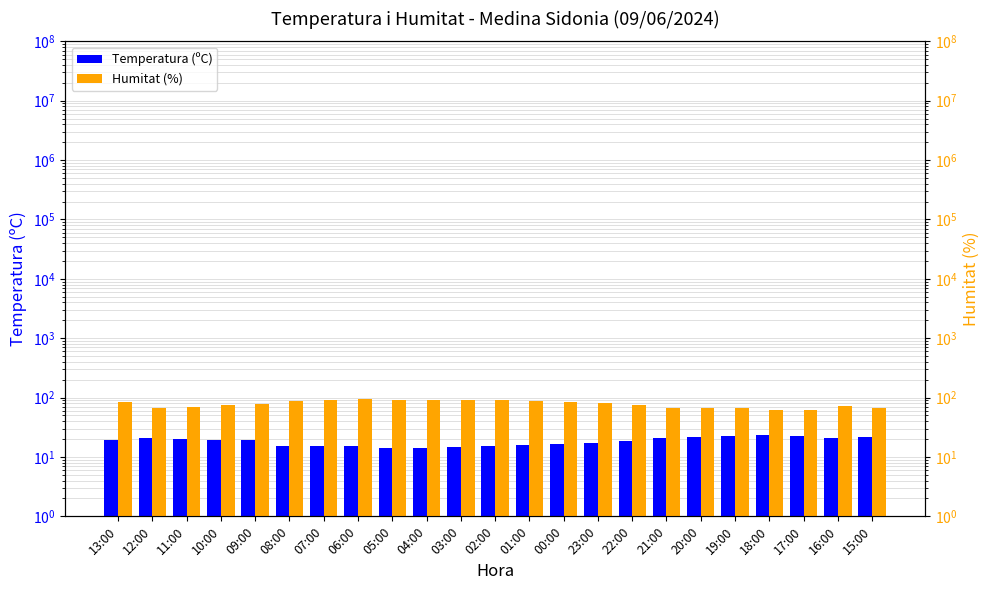

What is the difference between the maximum and second lowest values in the Temperatura (ºC) series?

8.6